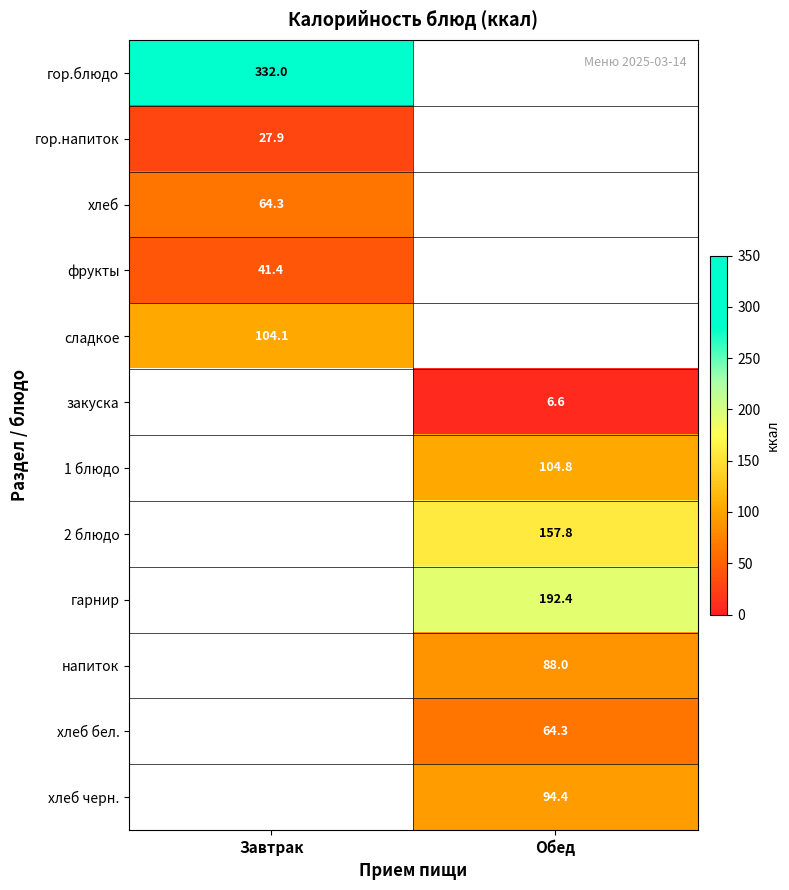

The value of закуска at Обед is 11.5. True or false?

False